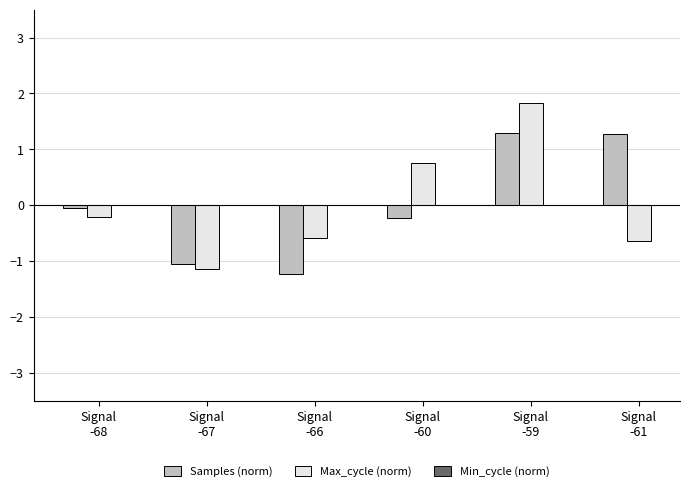

What is the highest value of the Max_cycle (norm) series?

1.8